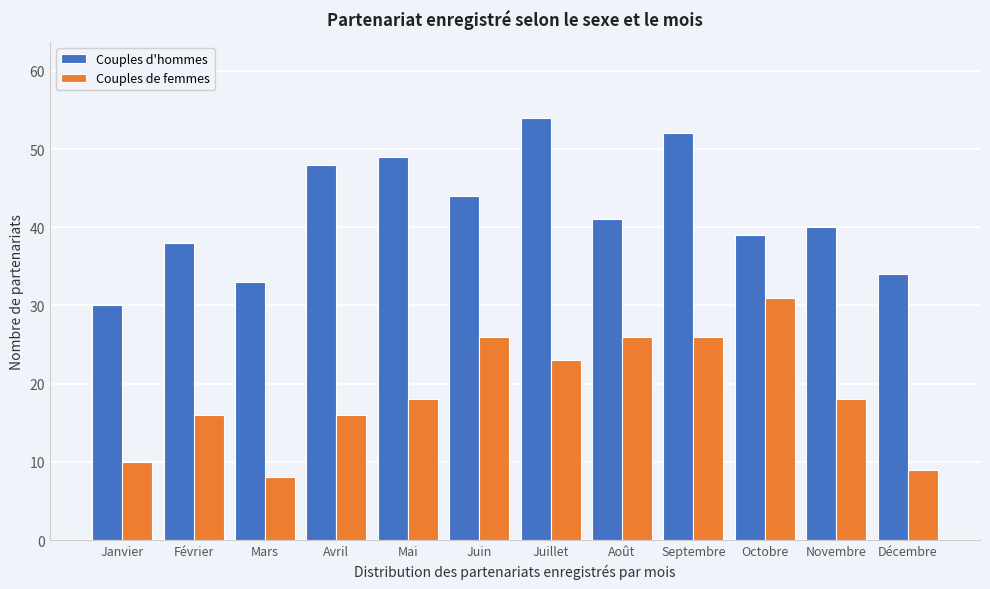

Reading left to right, extract all data points from this chart.

Couples d'hommes: 30	38	33	48	49	44	54	41	52	39	40	34
Couples de femmes: 10	16	8	16	18	26	23	26	26	31	18	9